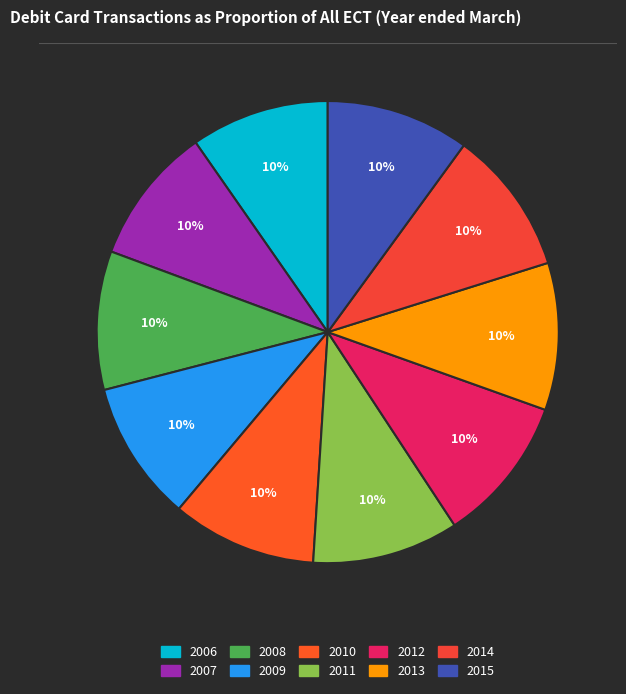

Is 2013 the majority of the pie?

No